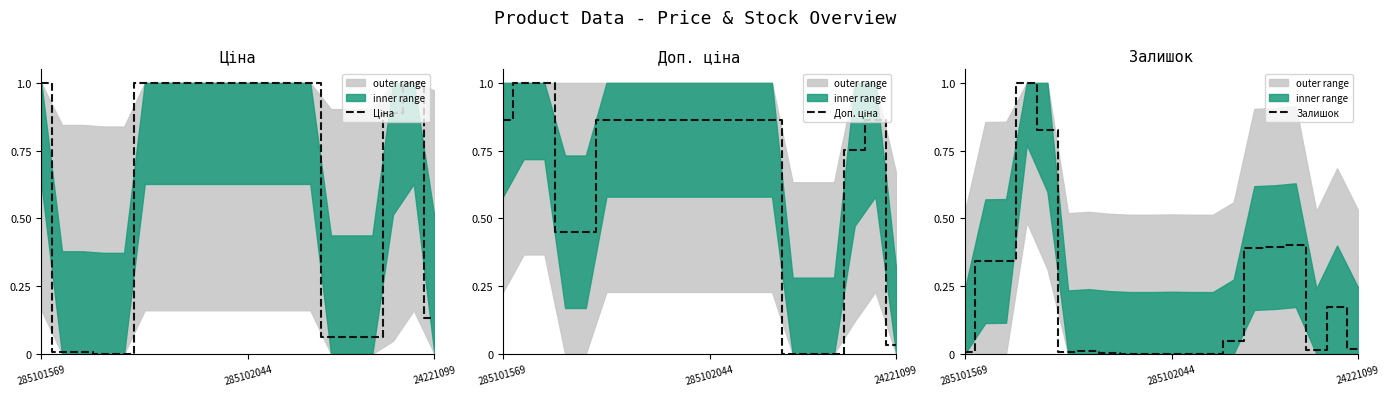

What is the maximum value for Залишок?

1.0